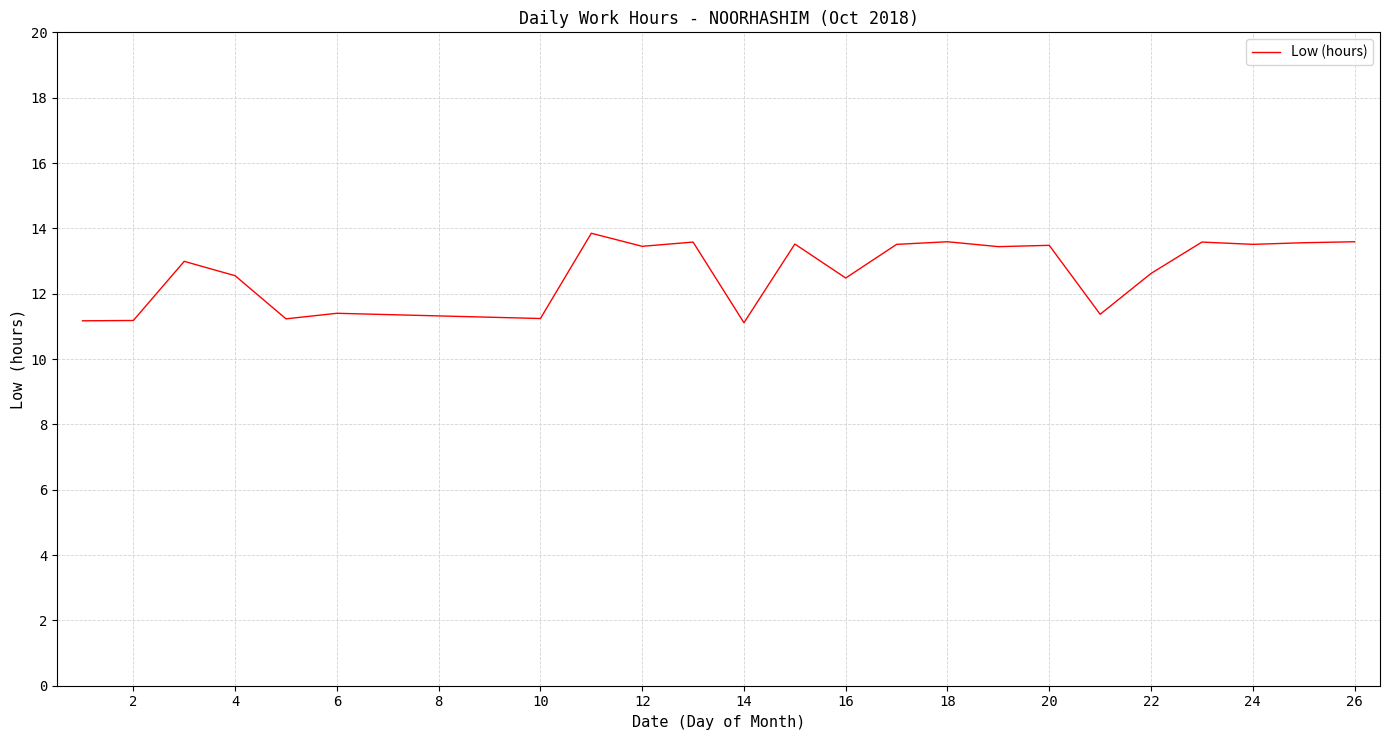

What is the minimum value shown in the chart?

11.1